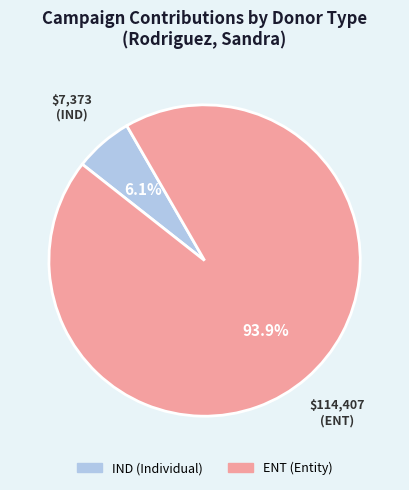

What is the largest slice in the pie chart?

ENT